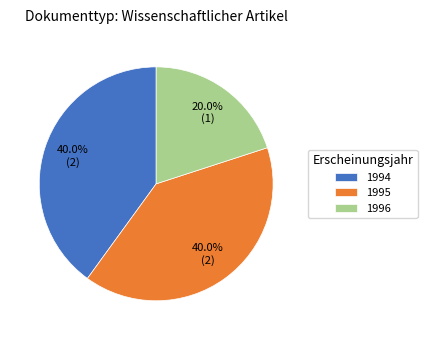

Which category has the smallest portion of the pie?

1996